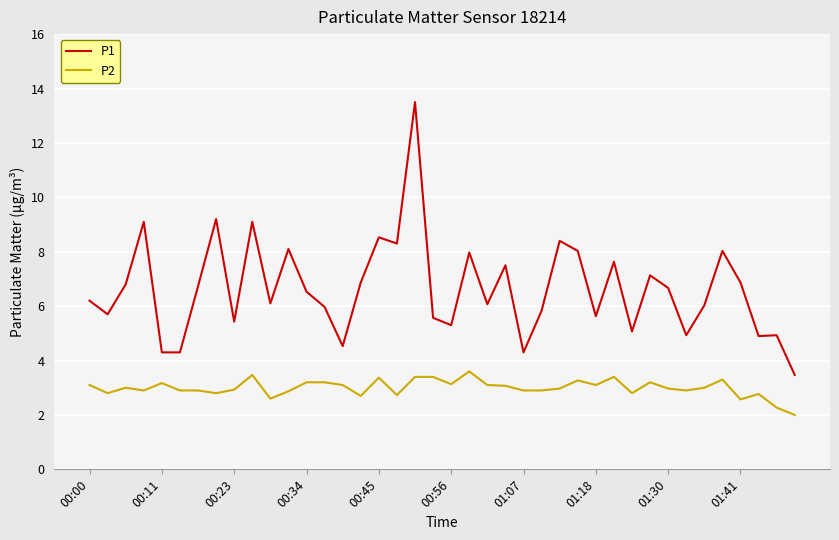

What is the minimum value shown in the chart?

2.0